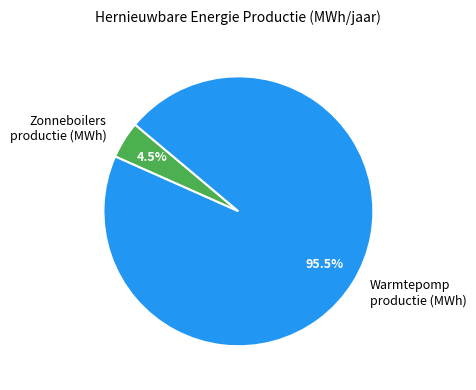

Is the sum of Warmtepomp productie (MWh) and Zonneboilers productie (MWh) greater than half?

Yes